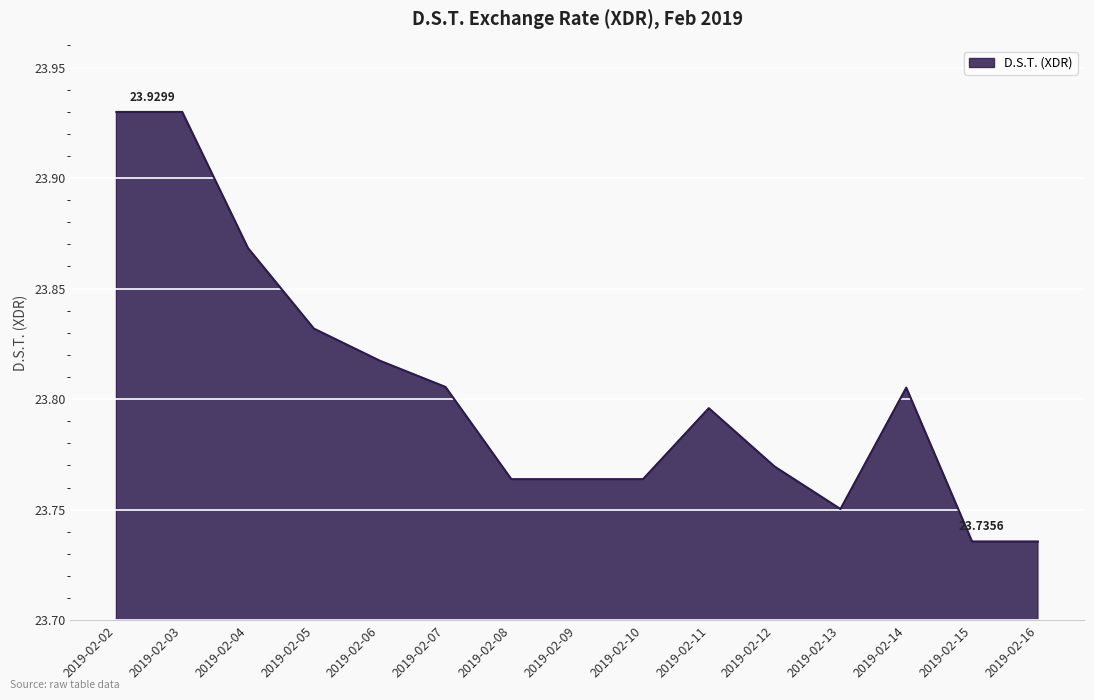

What is the difference between the maximum and second lowest values?

0.2